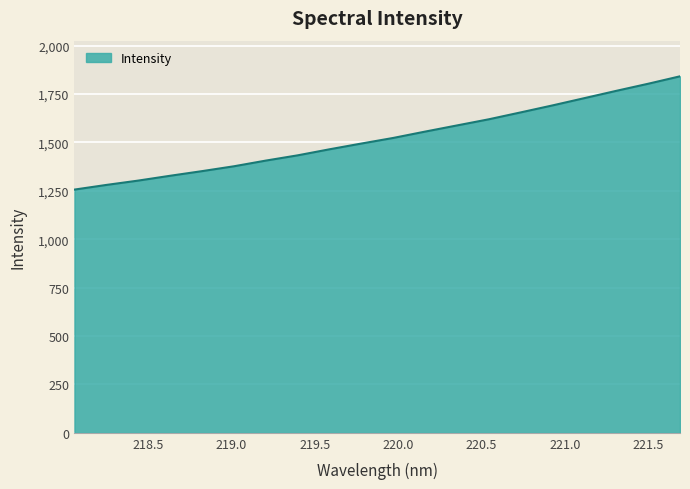

What is the minimum value shown in the chart?

1256.7